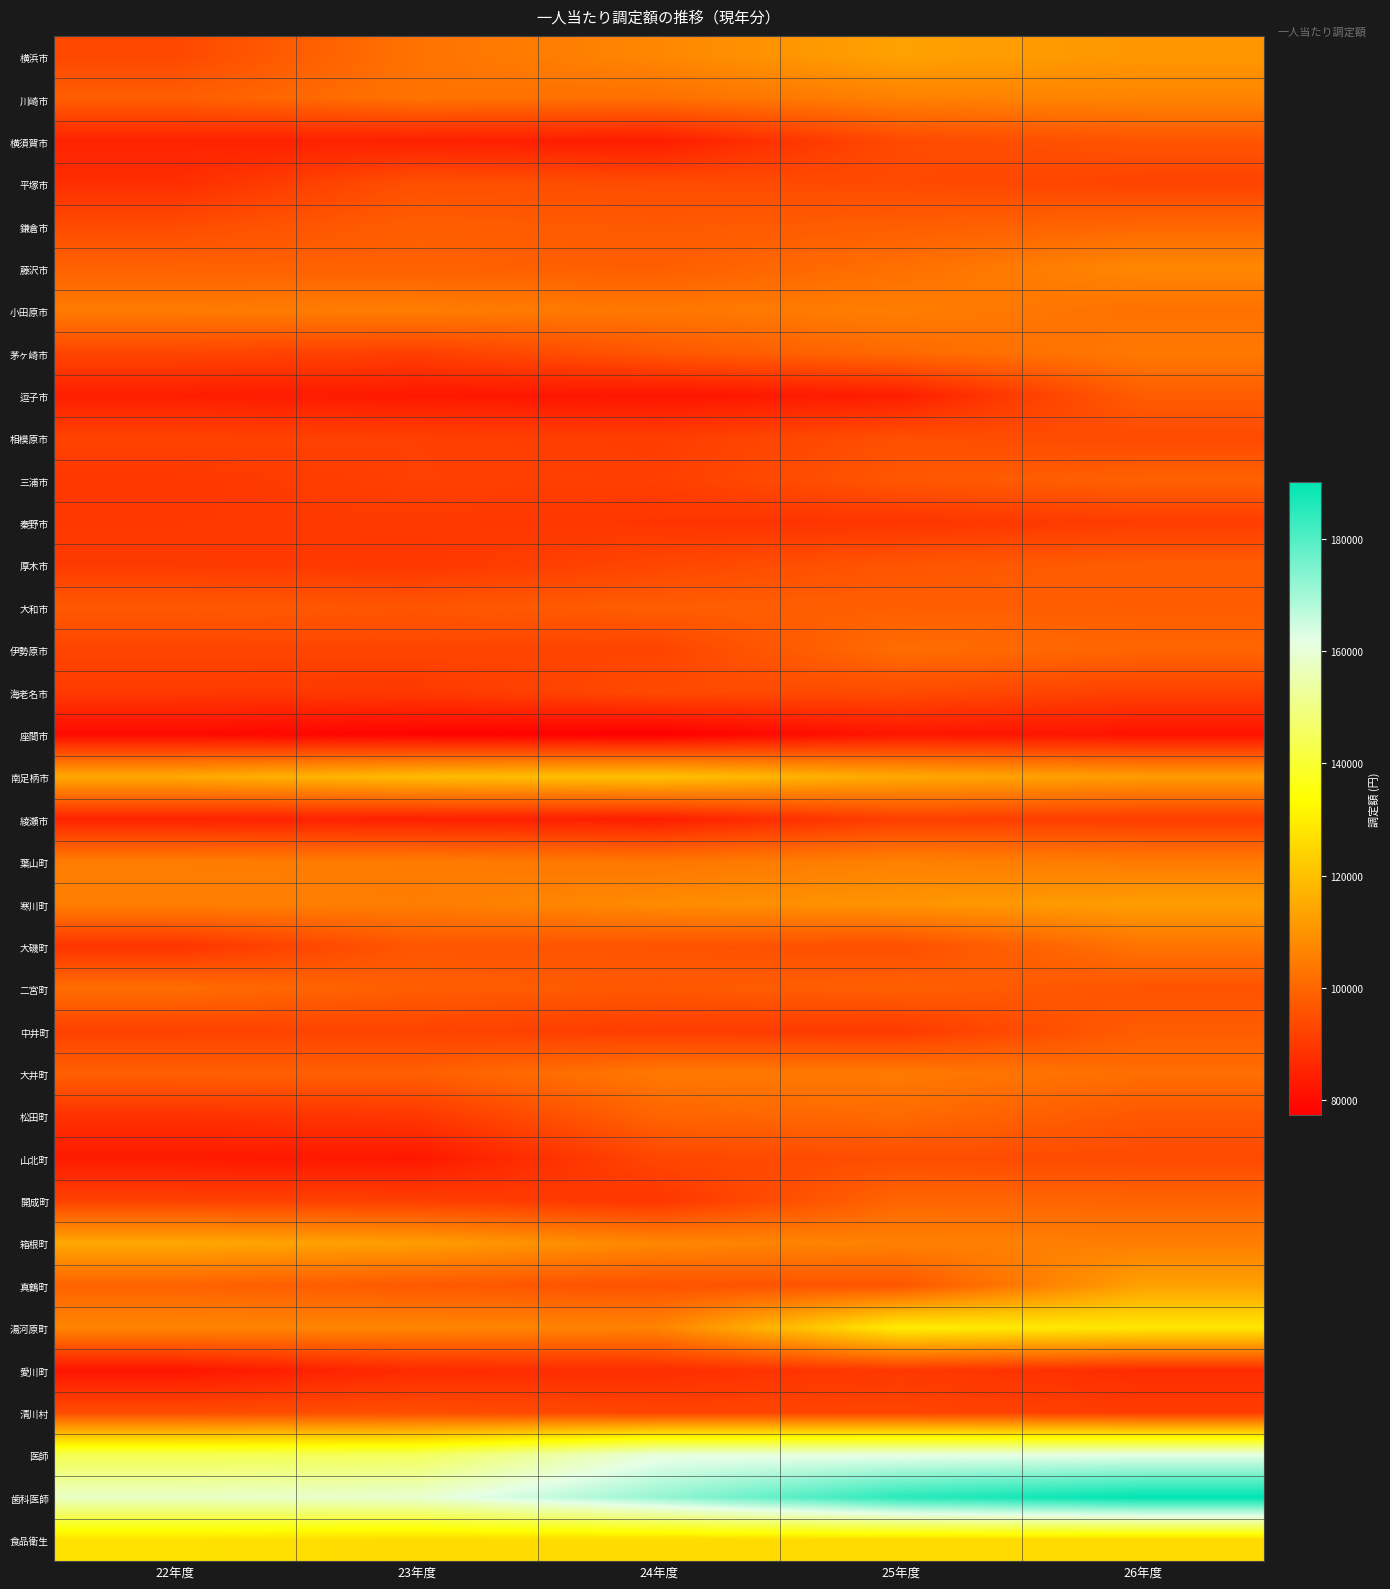

At how many categories does at least one series exceed 86346?

5